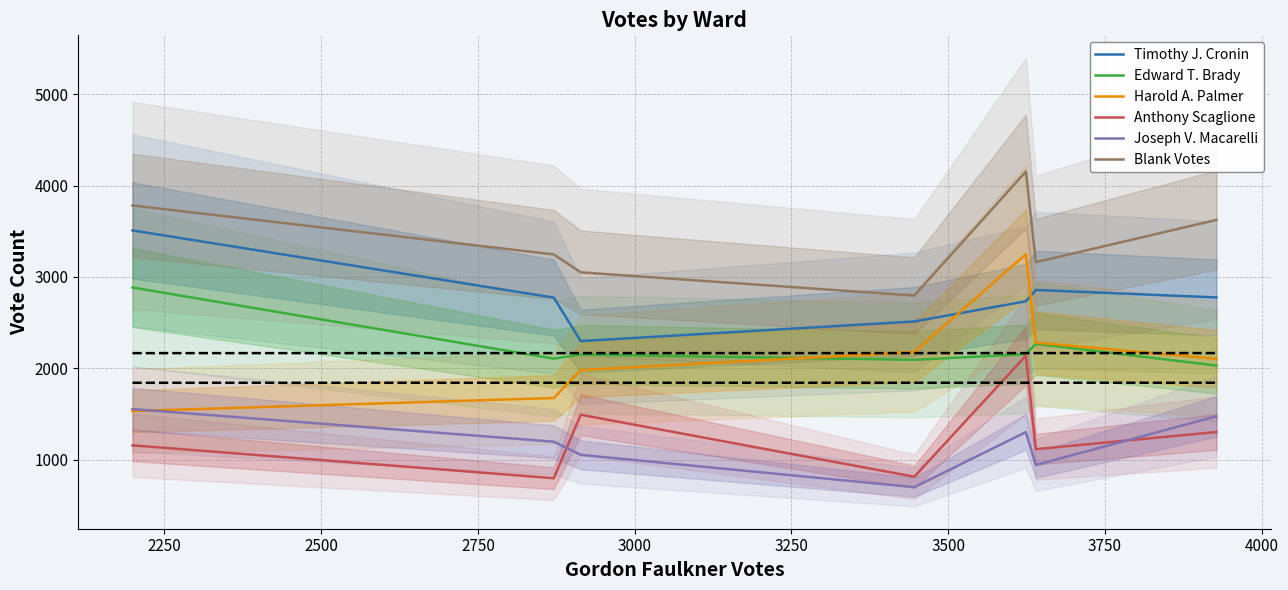

True or false: Blank Votes and Anthony Scaglione cross at least once.

False